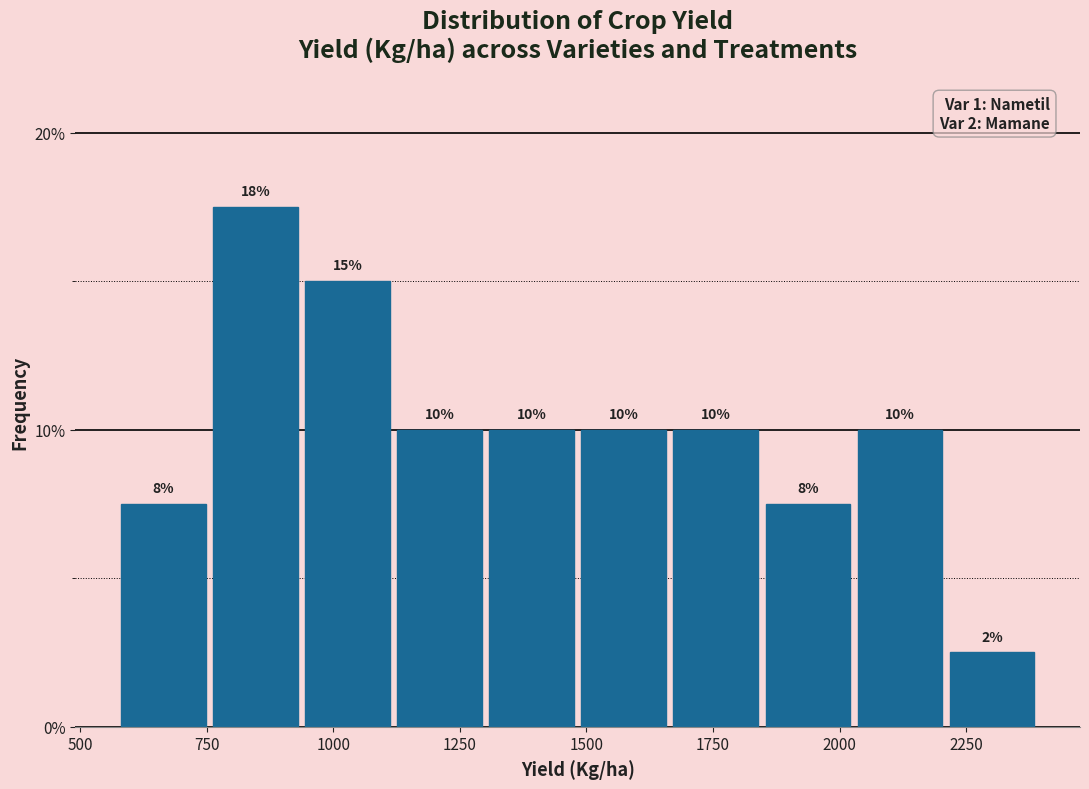

Read against the x-axis, roughly where is the centre of the tallest bar?

850